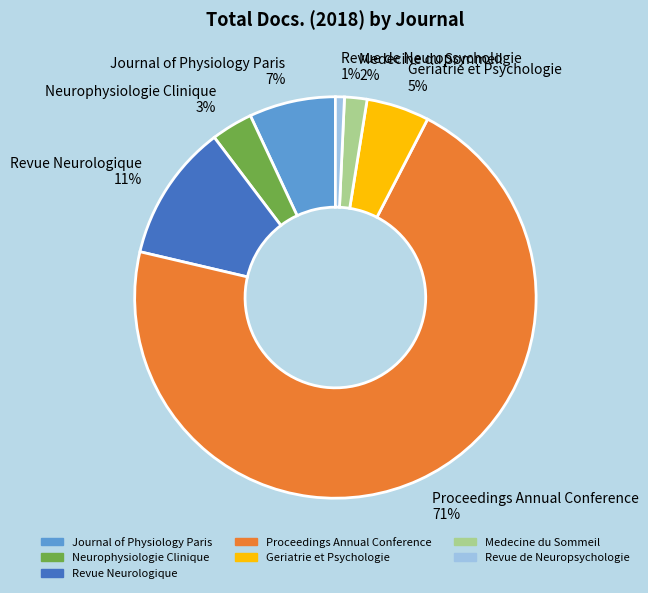

Does any single category account for the majority?

Yes